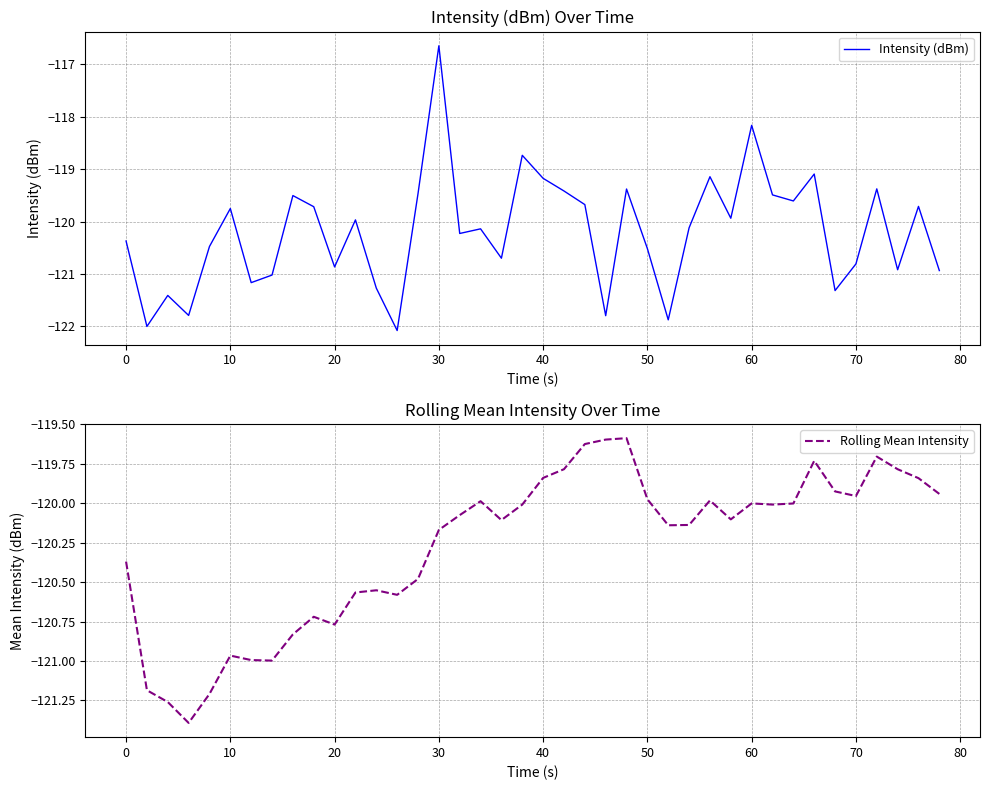

Is it true that Intensity (dBm) equals -120.9 at 20?

True